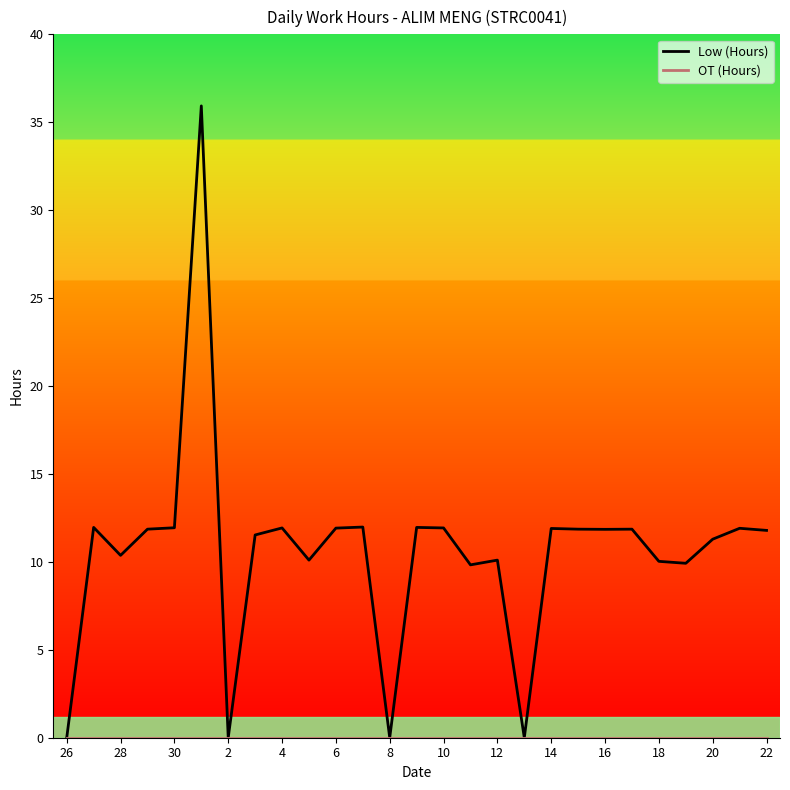

Which series has the largest total across all categories?

Low (Hours)